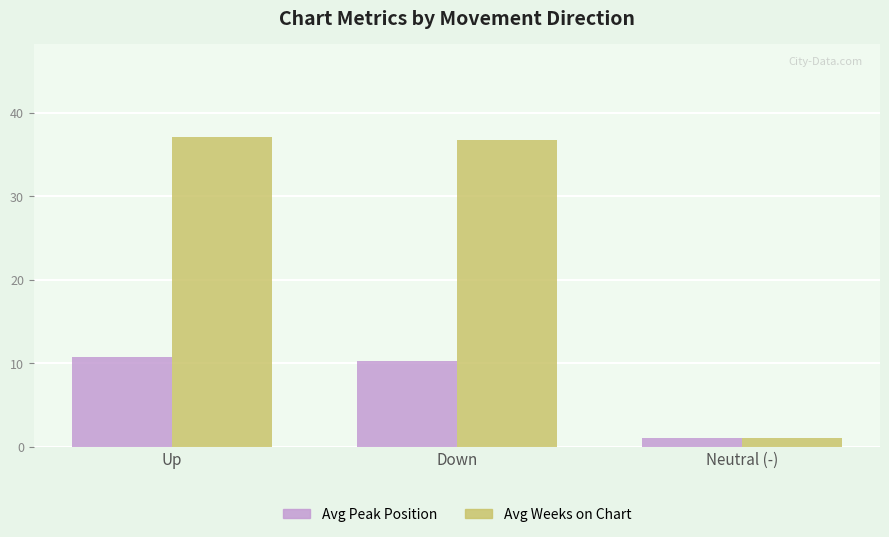

Reading left to right, what are all the values shown in this chart?

Avg Peak Position: 10.8	10.3	1.0
Avg Weeks on Chart: 37.1	36.7	1.0